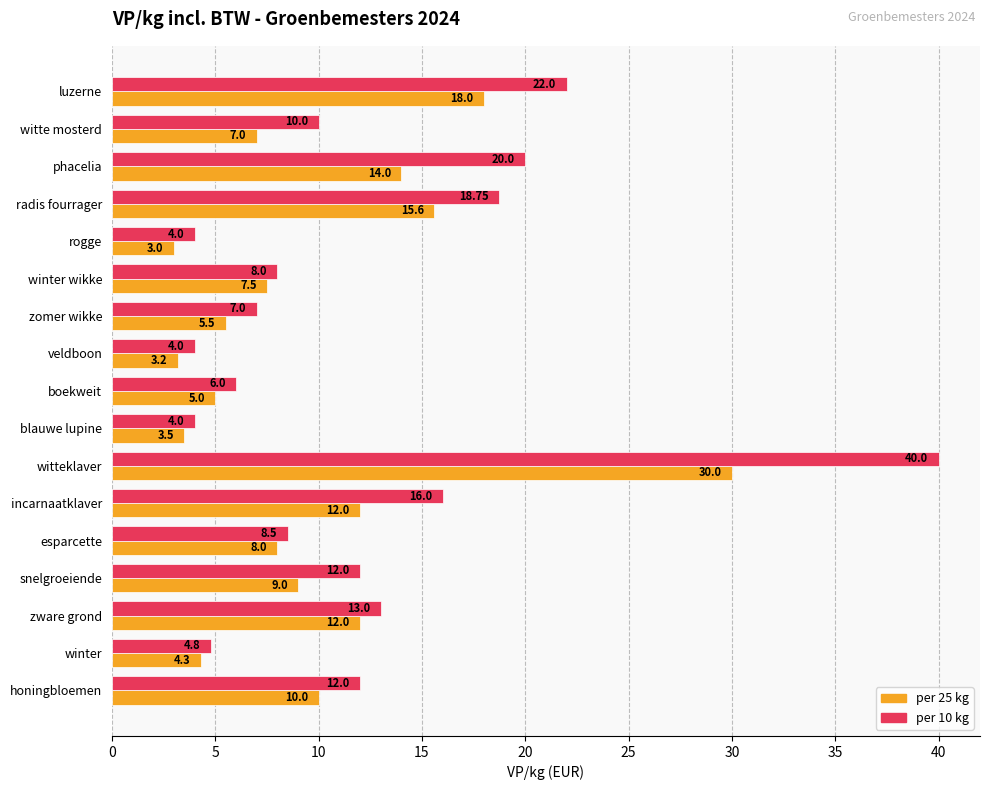

What is the spread (max minus min) of values at luzerne?

4.0